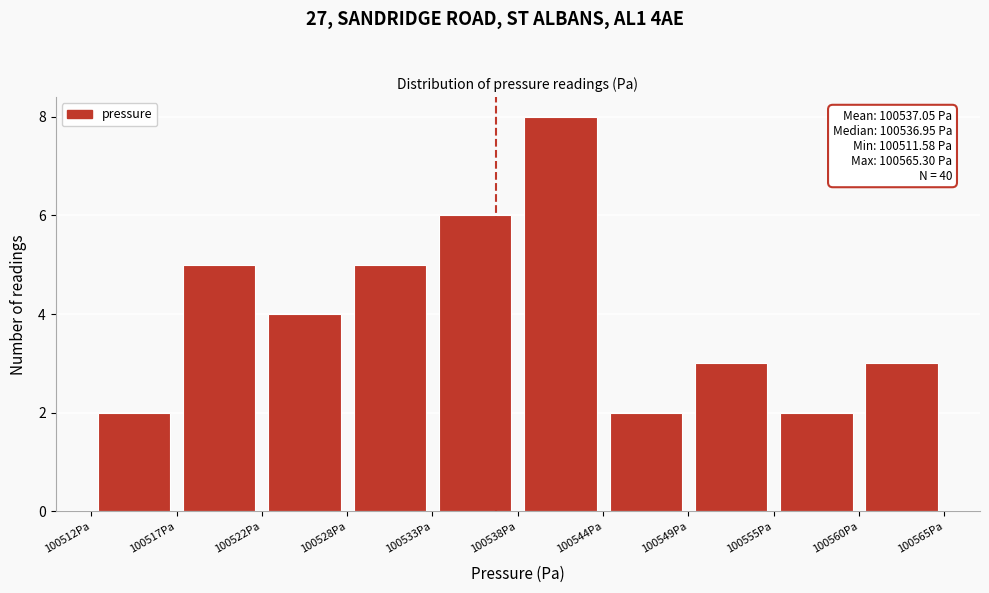

Which range on the x-axis has the tallest bar?

100538 to 100544